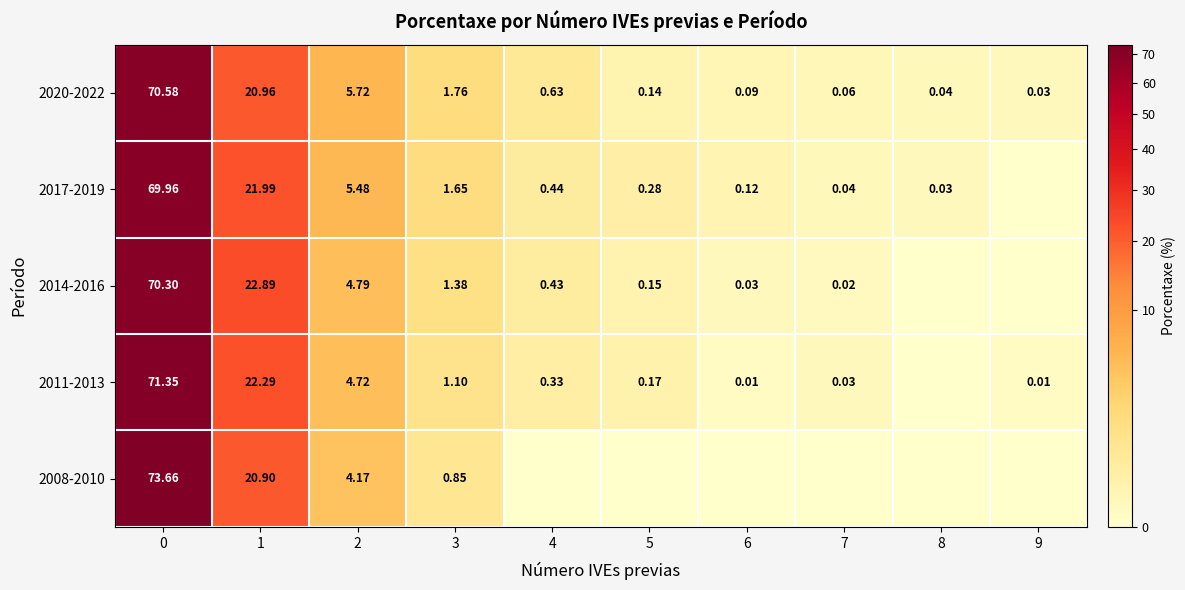

Is the value of 2008-2010 at 1 greater than the value of 2014-2016 at 3?

Yes